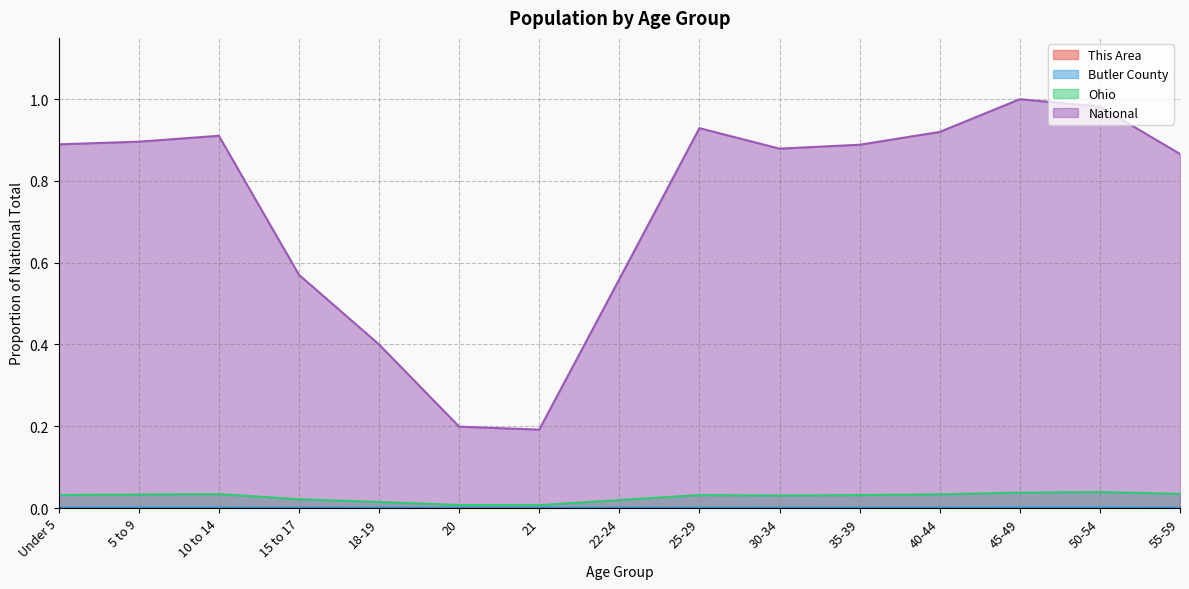

Reading left to right, list all the values displayed in this chart.

This Area: Under 5=0.0	5 to 9=0.0	10 to 14=0.0	15 to 17=0.0	18-19=0.0	20=0.0	21=0.0	22-24=0.0	25-29=0.0	30-34=0.0	35-39=0.0	40-44=0.0	45-49=0.0	50-54=0.0	55-59=0.0
Butler County: Under 5=0.0	5 to 9=0.0	10 to 14=0.0	15 to 17=0.0	18-19=0.0	20=0.0	21=0.0	22-24=0.0	25-29=0.0	30-34=0.0	35-39=0.0	40-44=0.0	45-49=0.0	50-54=0.0	55-59=0.0
Ohio: Under 5=0.0	5 to 9=0.0	10 to 14=0.0	15 to 17=0.0	18-19=0.0	20=0.0	21=0.0	22-24=0.0	25-29=0.0	30-34=0.0	35-39=0.0	40-44=0.0	45-49=0.0	50-54=0.0	55-59=0.0
National: Under 5=0.9	5 to 9=0.9	10 to 14=0.9	15 to 17=0.6	18-19=0.4	20=0.2	21=0.2	22-24=0.6	25-29=0.9	30-34=0.9	35-39=0.9	40-44=0.9	45-49=1.0	50-54=1.0	55-59=0.9